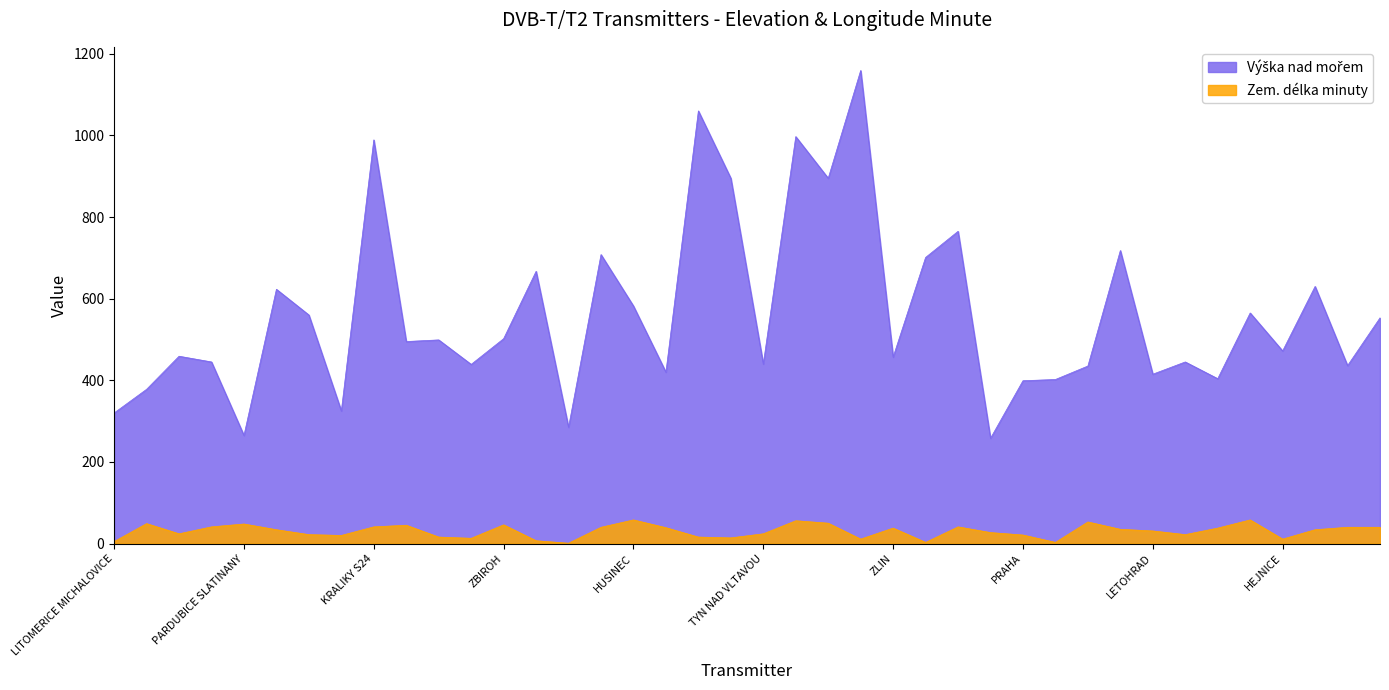

Between ZELEZNA RUDA ROZVODI and DECIN CHLUM, which is larger?

ZELEZNA RUDA ROZVODI